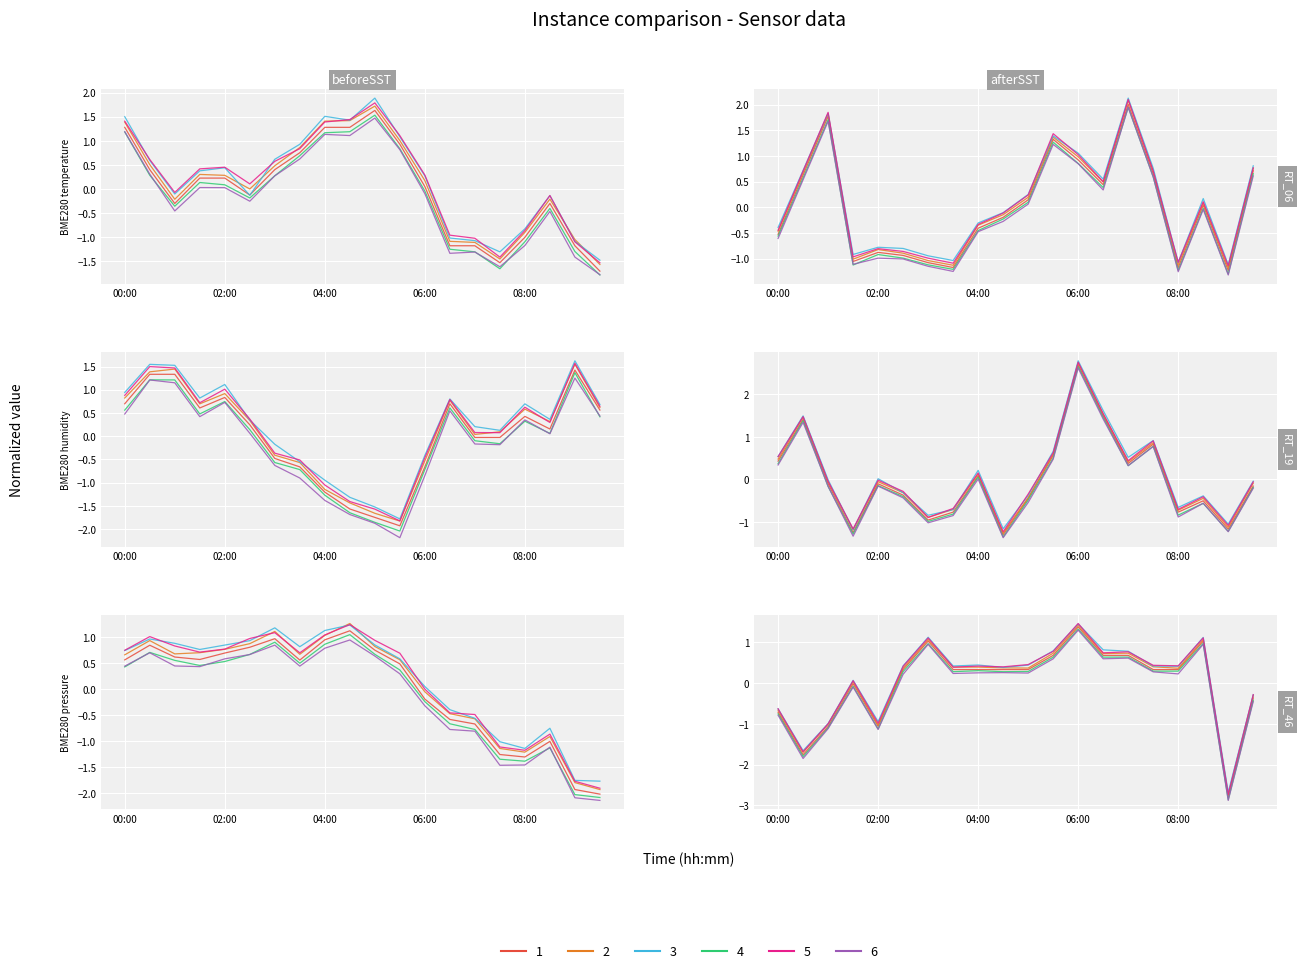

What is the greatest value displayed?

2.7